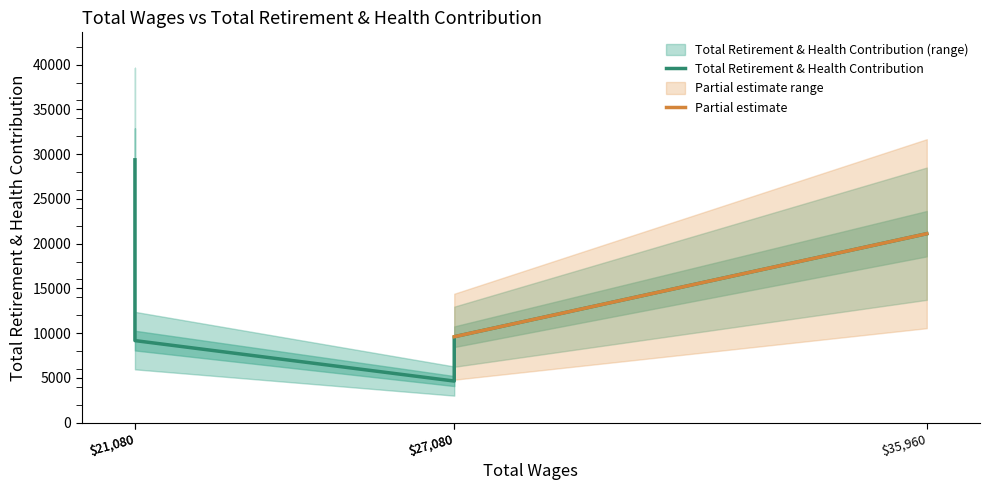

What is the sum of all values?

73905